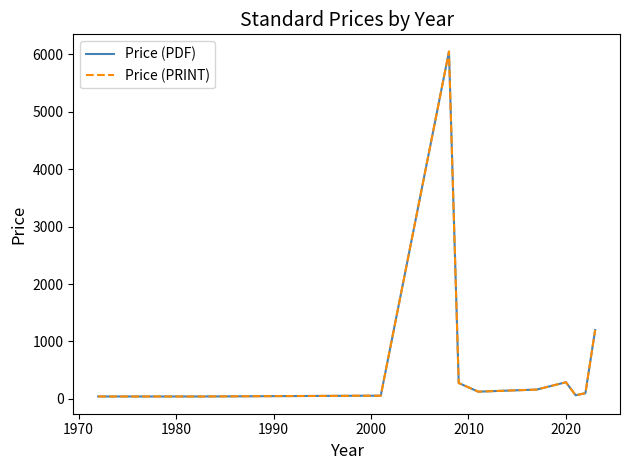

Is this an area chart (filled region under the line)?

No